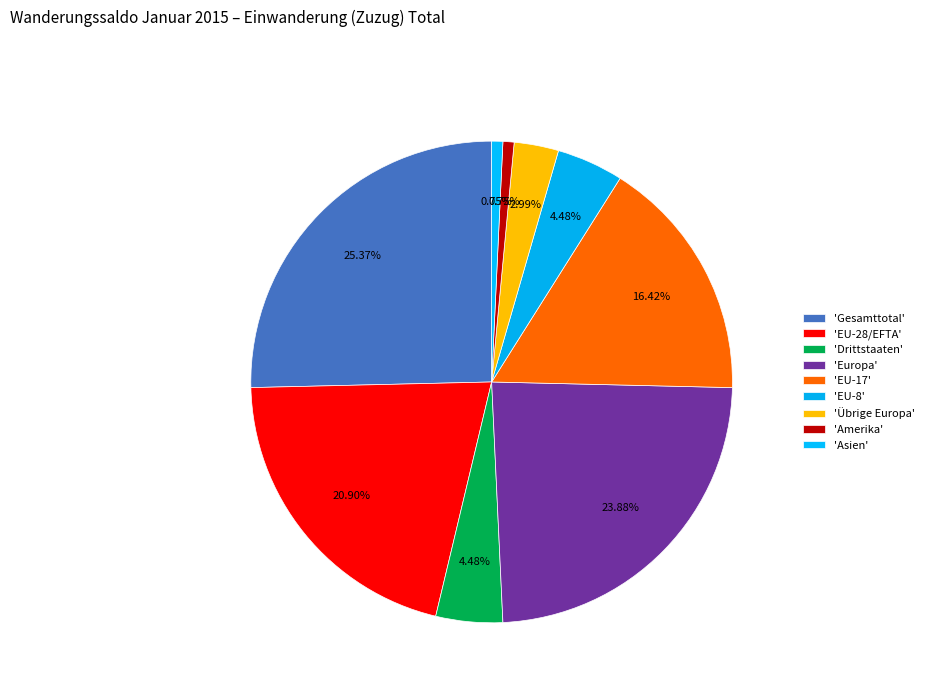

How many segments does this pie chart have?

9